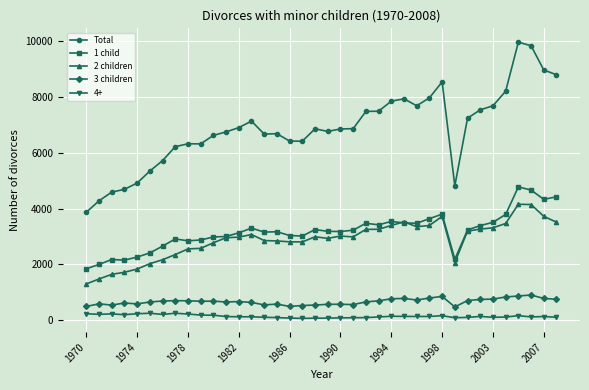

List the series in order of their peak value, highest first.

Total, 1 child, 2 children, 3 children, 4+